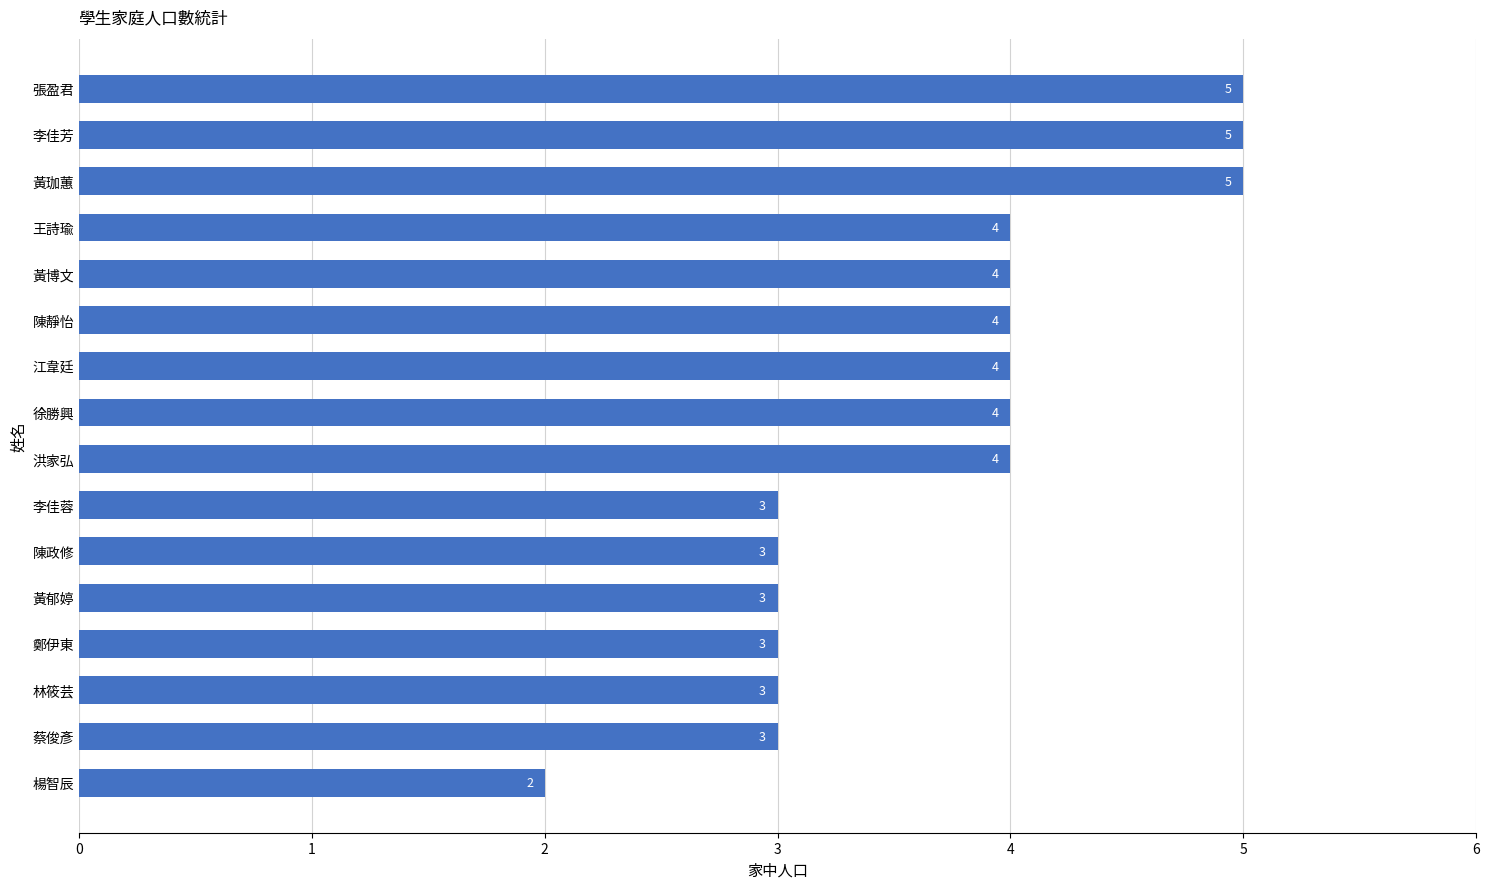

How many values are between 3 and 4?

12